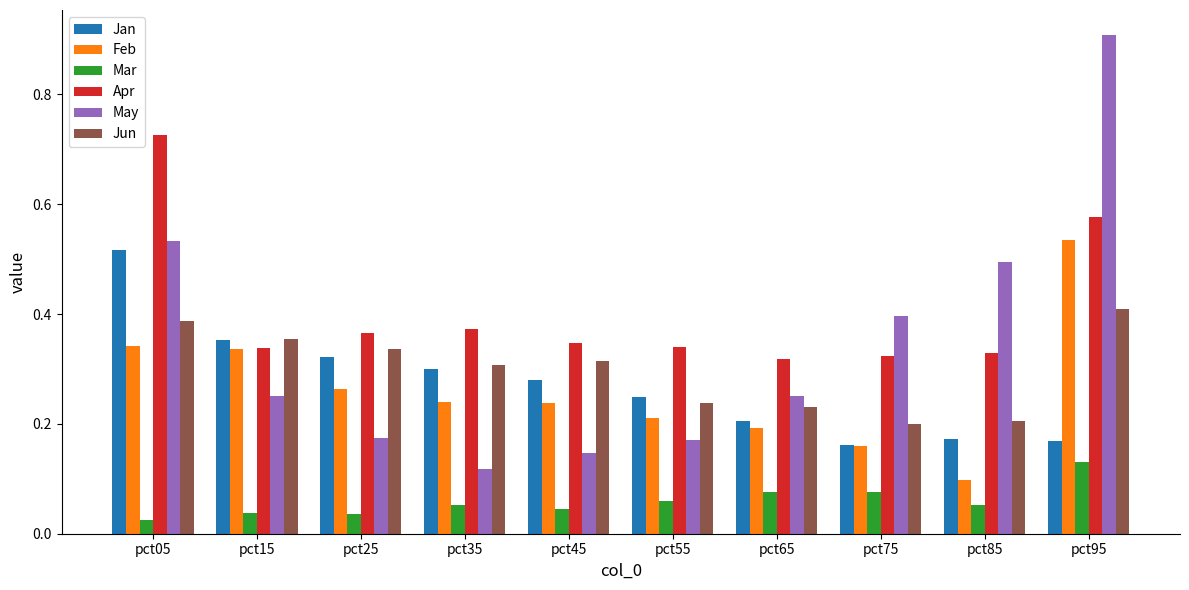

Count the number of categories in the chart.

10